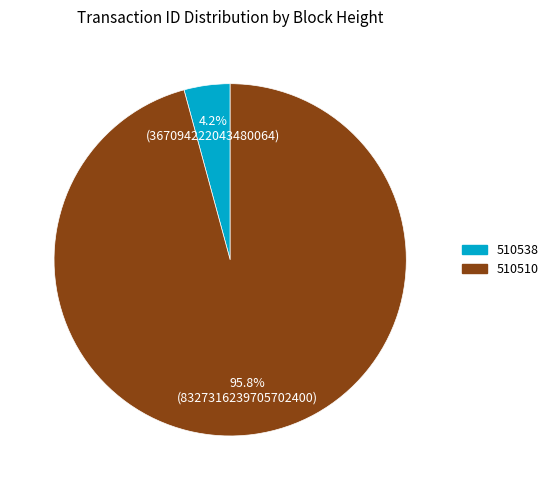

How many slices are in this pie chart?

2